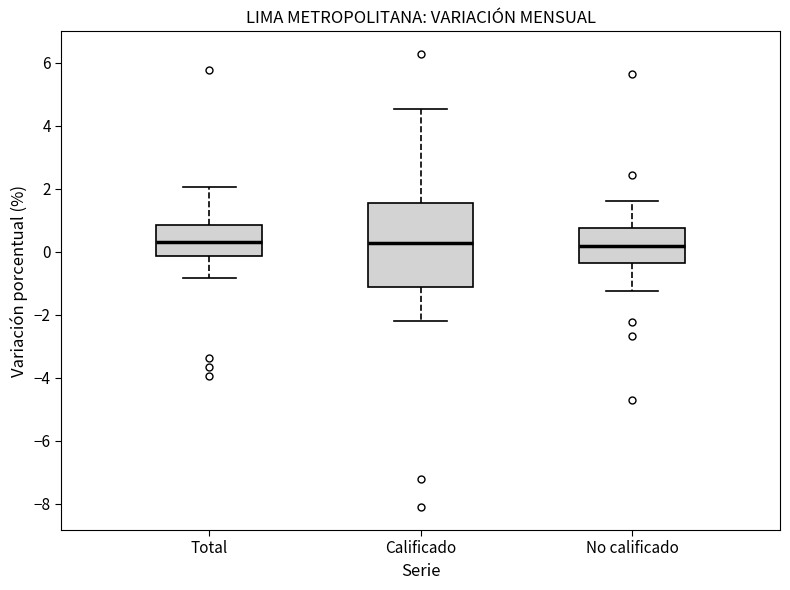

Reading left to right, transcribe this box plot: for each box, give where its median line is, the range the box spans, and where its two whiskers end, as read against the y-axis. The values are not printed on the chart, so give them approximately, as read against the axis.

Total: median 0.4, box -0.2 to 0.8, whiskers -0.8 to 2.0
Calificado: median 0.2, box -1.2 to 1.6, whiskers -2.2 to 4.6
No calificado: median 0.2, box -0.4 to 0.8, whiskers -1.2 to 1.6